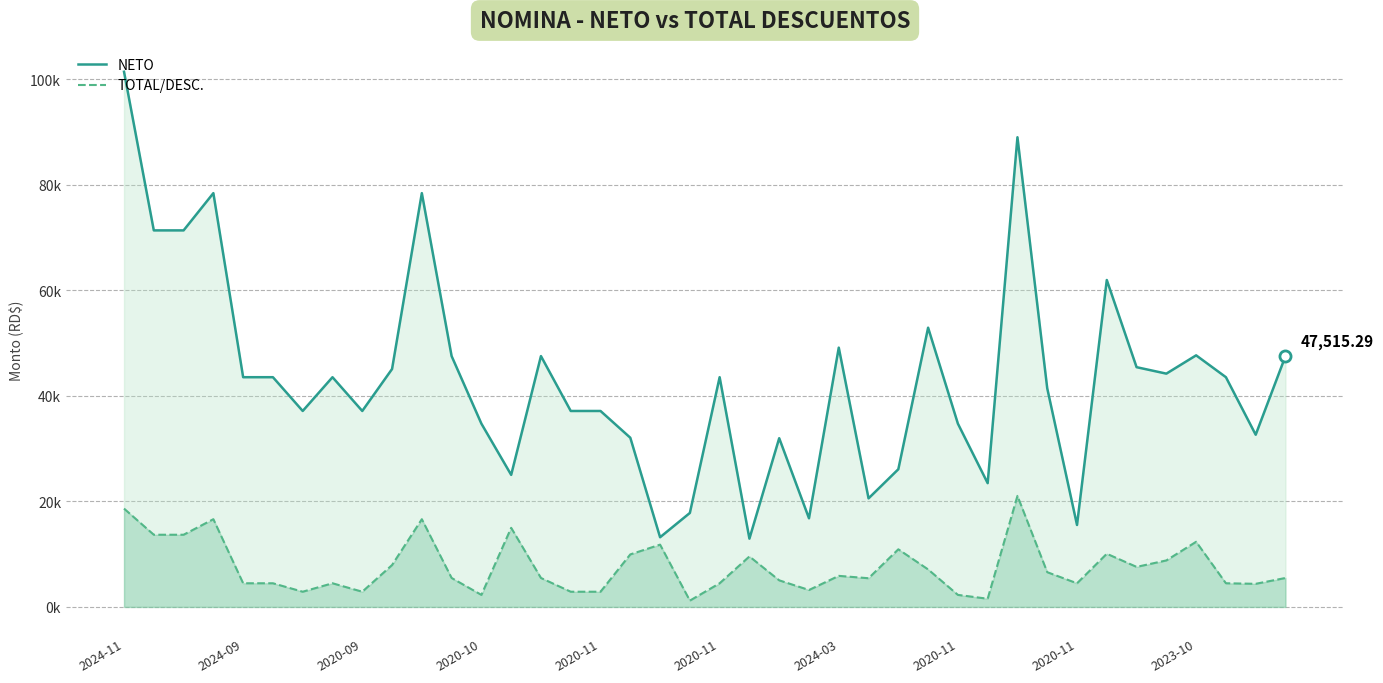

How many values in the NETO series exceed 43516?

21